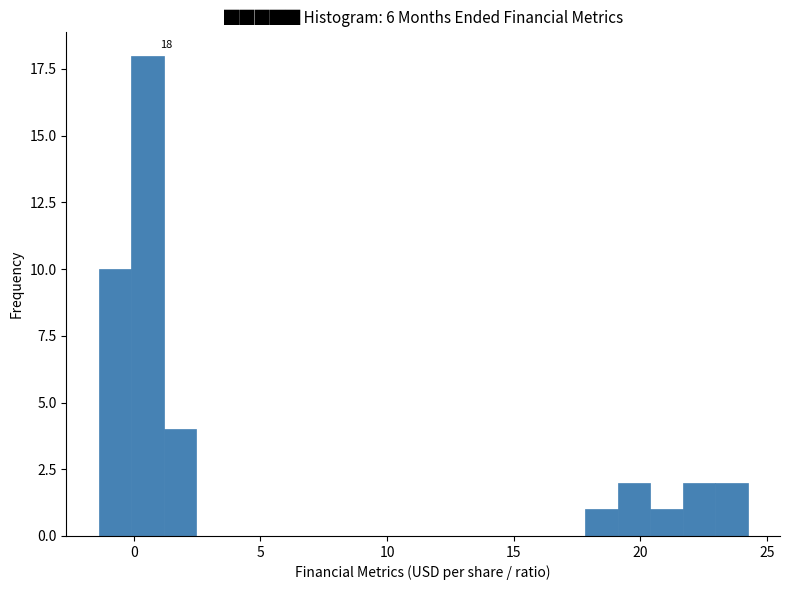

Read against the x-axis, roughly where is the centre of the tallest bar?

0.5